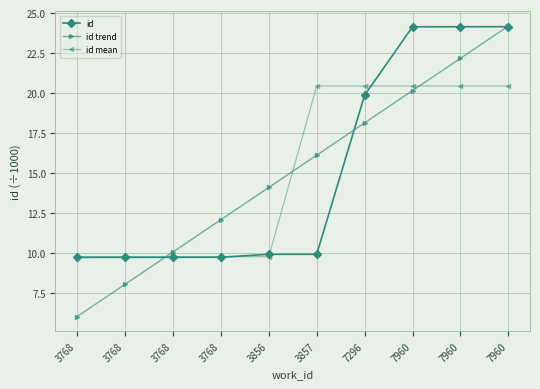

Read the id trend value at 7960.

24.2